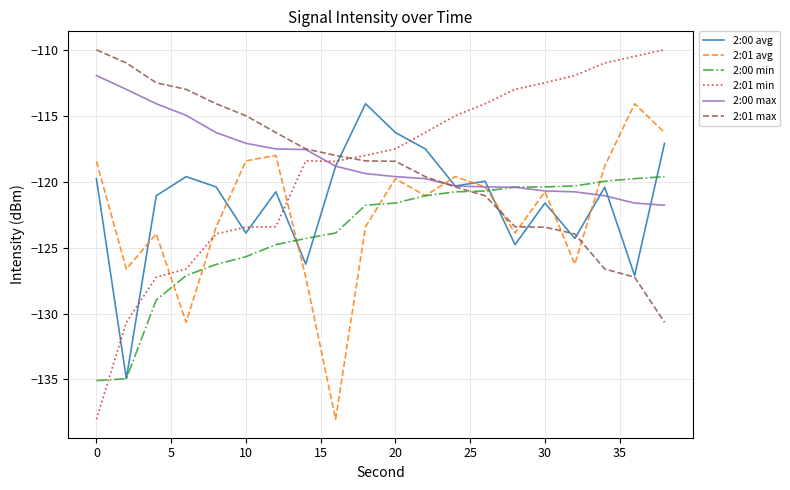

How many intersections are there between 2:01 min and 2:01 max?

1